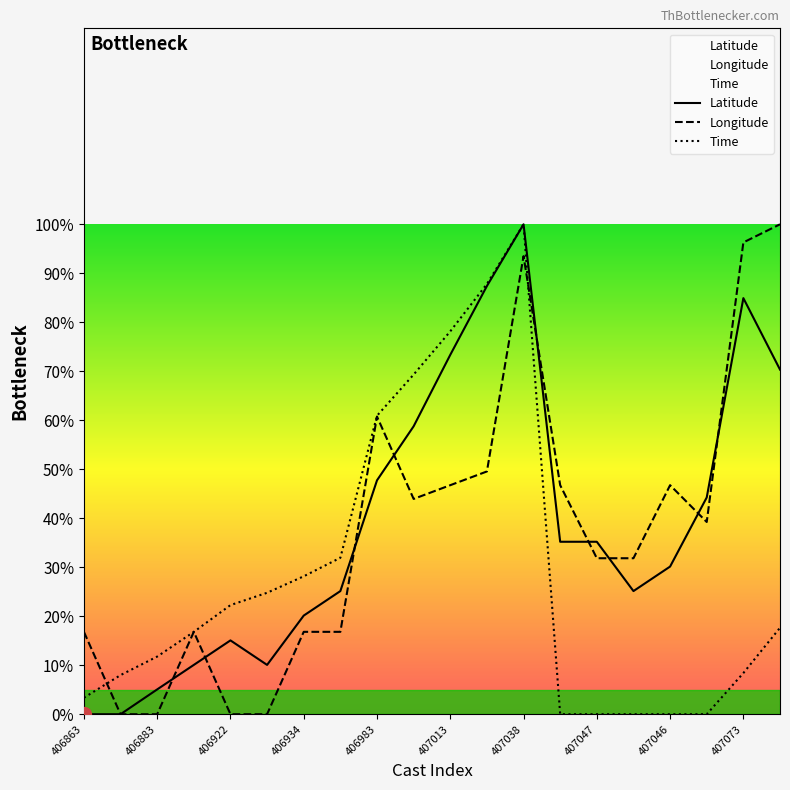

The Time series shows 0.0 at 407047. True or false?

True